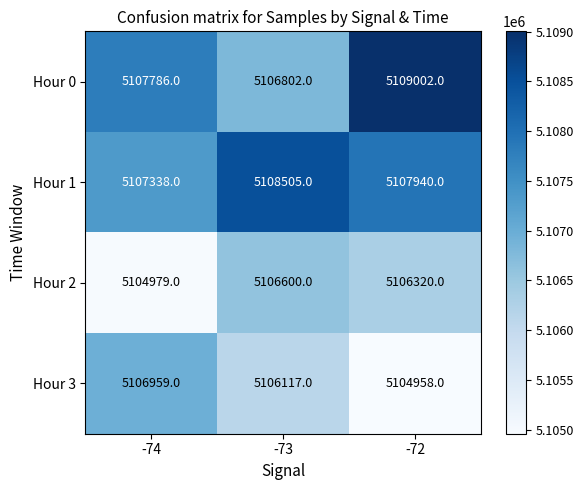

Between -74 and -73, which series saw the biggest shift?

Hour 2